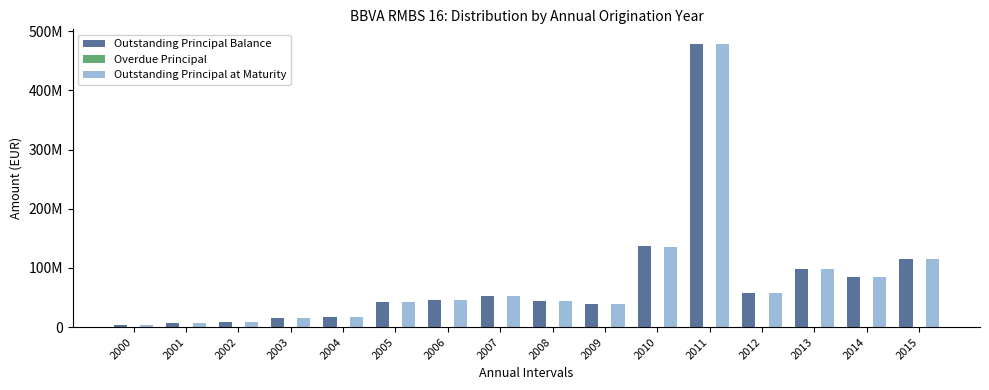

The value of Overdue Principal at 2000 is 9643.4. True or false?

True